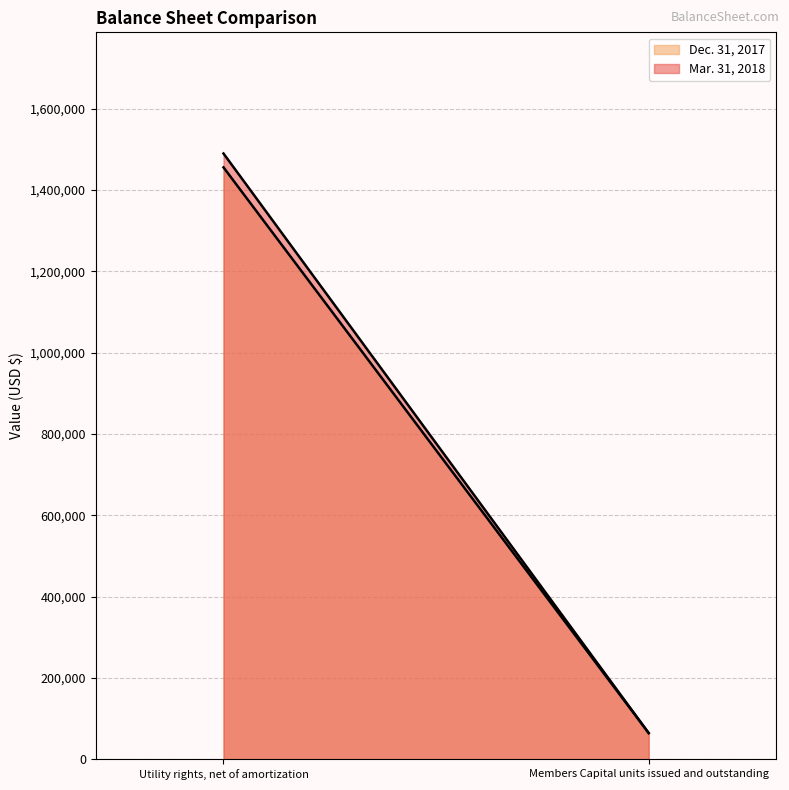

Does the chart have visible grid lines?

Yes